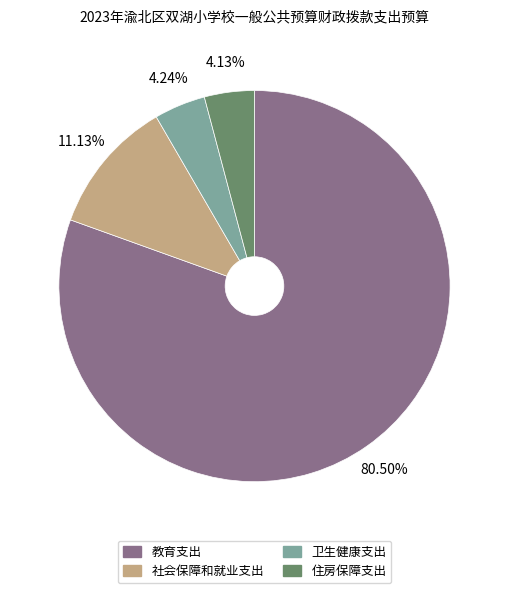

Which category has the biggest portion of the pie?

教育支出